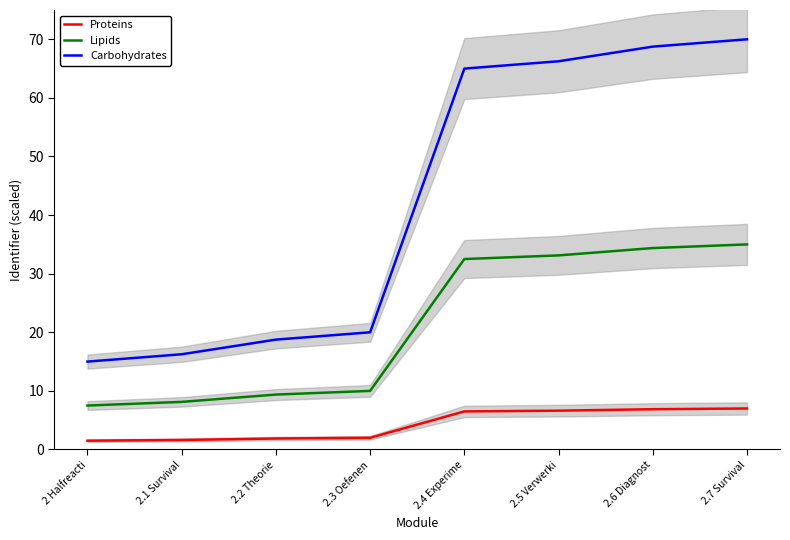

Rank the series by their maximum value, from lowest to highest.

Proteins, Lipids, Carbohydrates